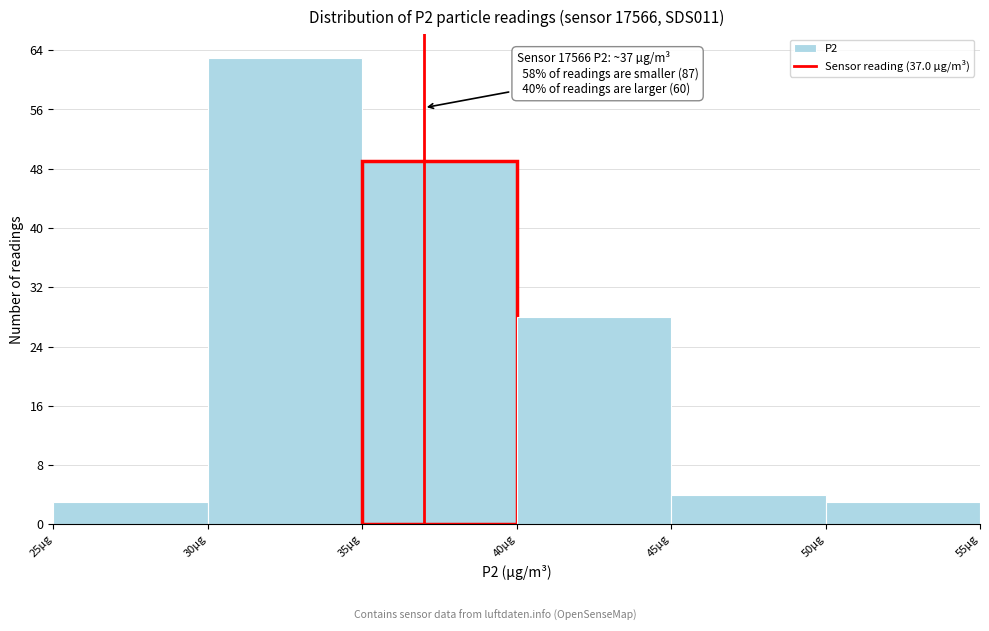

Over which range of the x-axis is the bar tallest?

30 to 35